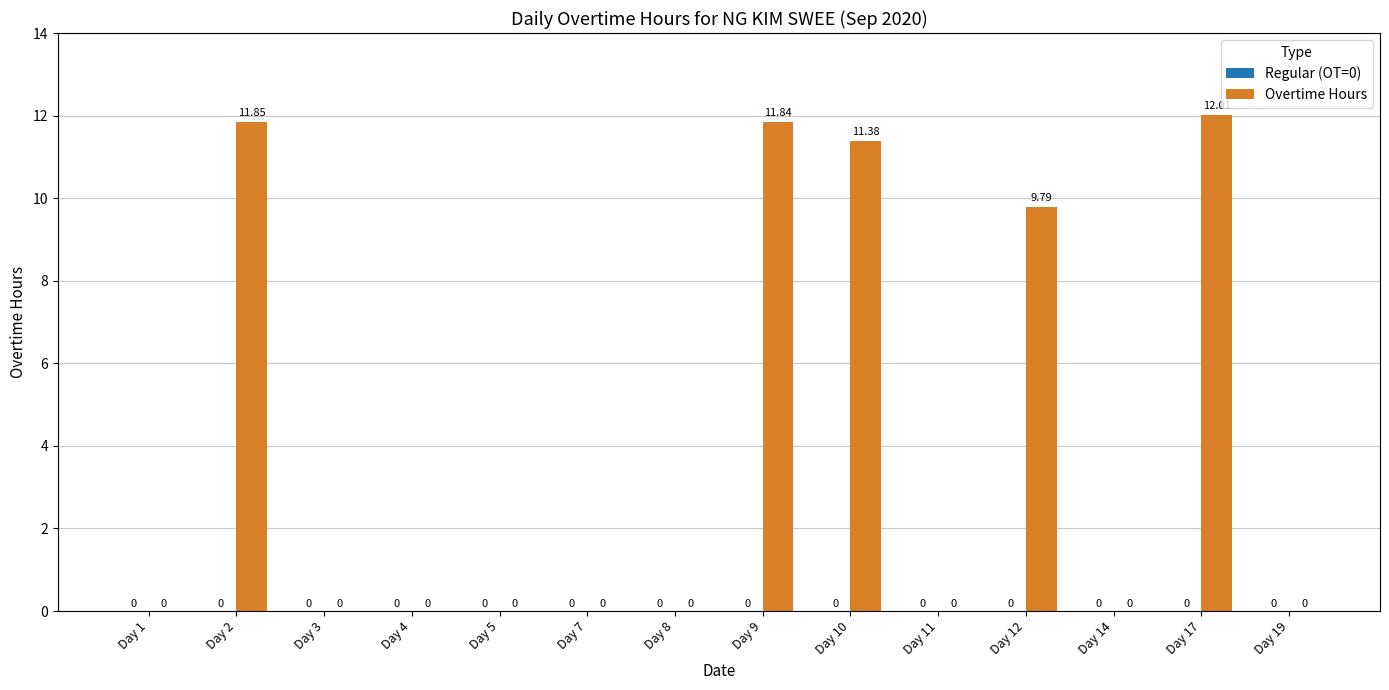

How many distinct data groups are displayed?

1